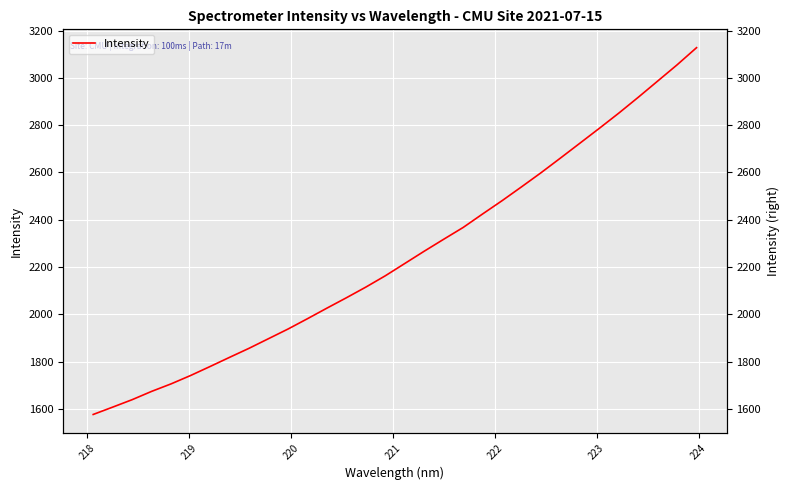

Reading left to right, extract all data points from this chart.

1576.4	1607.5	1639.0	1674.1	1705.9	1741.2	1779.2	1818.0	1856.2	1896.9	1937.6	1981.4	2026.1	2070.0	2115.1	2162.9	2214.9	2266.9	2317.4	2367.3	2424.4	2480.5	2539.0	2598.5	2660.7	2723.5	2786.5	2850.7	2917.6	2986.2	3055.0	3127.5